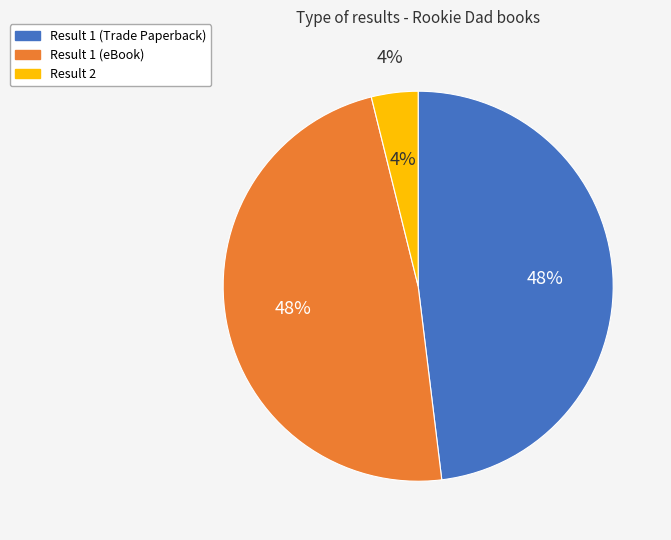

What is the smallest slice in the pie chart?

Result 2